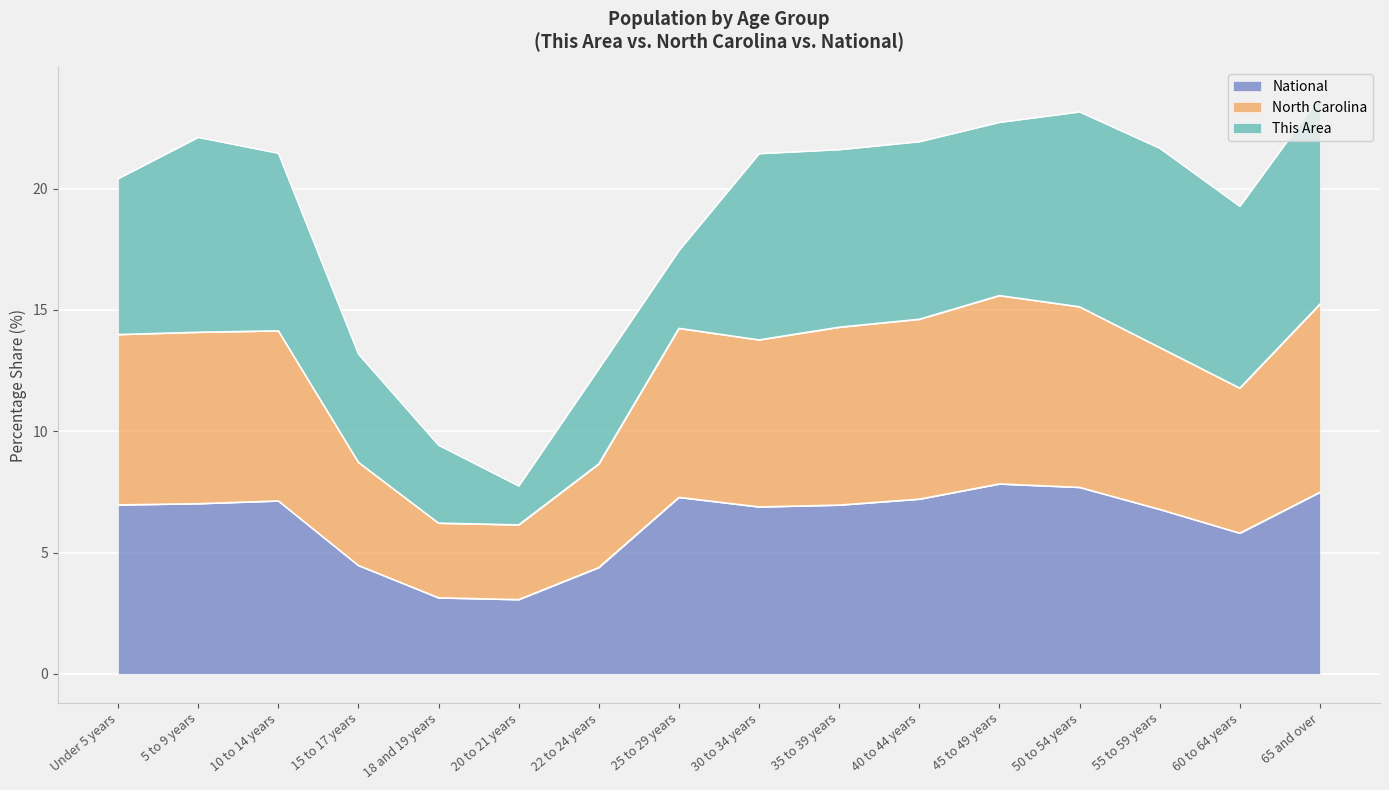

Read the National value at 25 to 29 years.

7.3